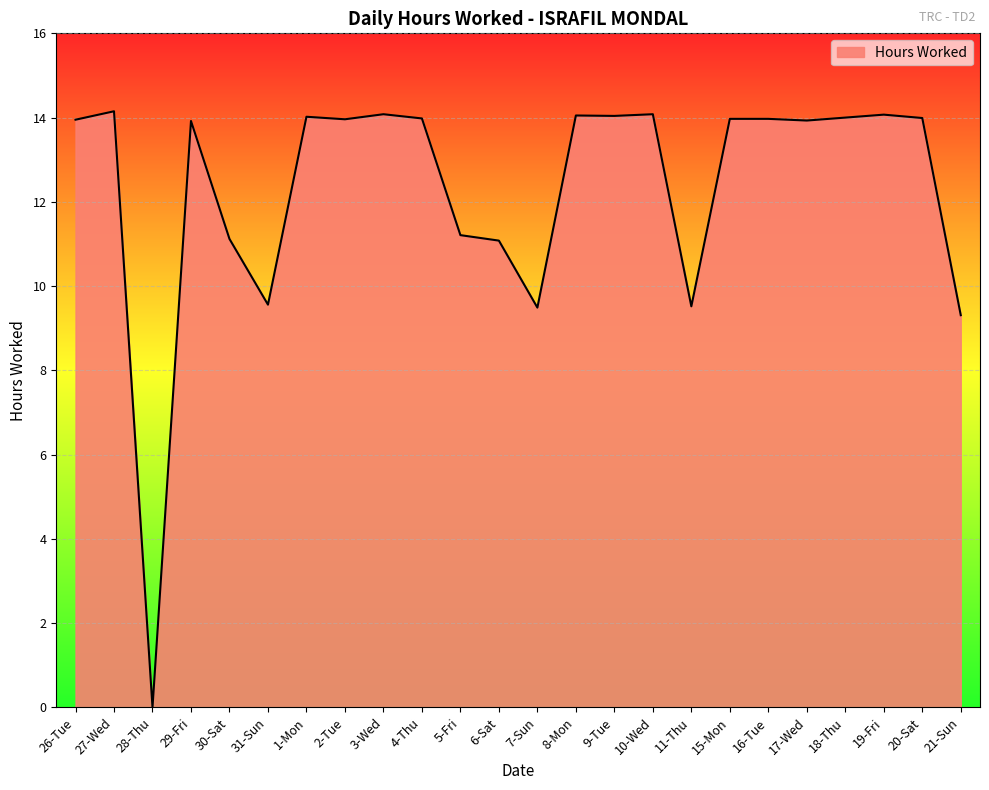

What position from the right is 16-Tue?

6